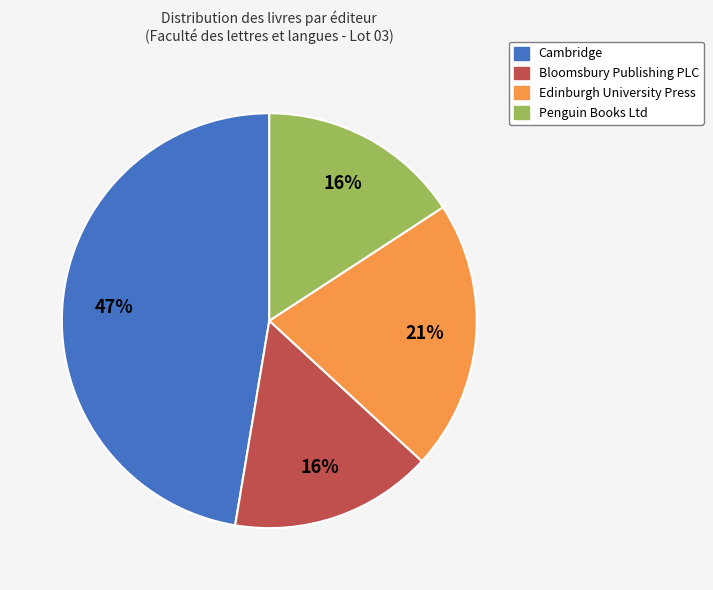

To the nearest percent, what is the combined percentage of Cambridge and Bloomsbury Publishing PLC?

63%